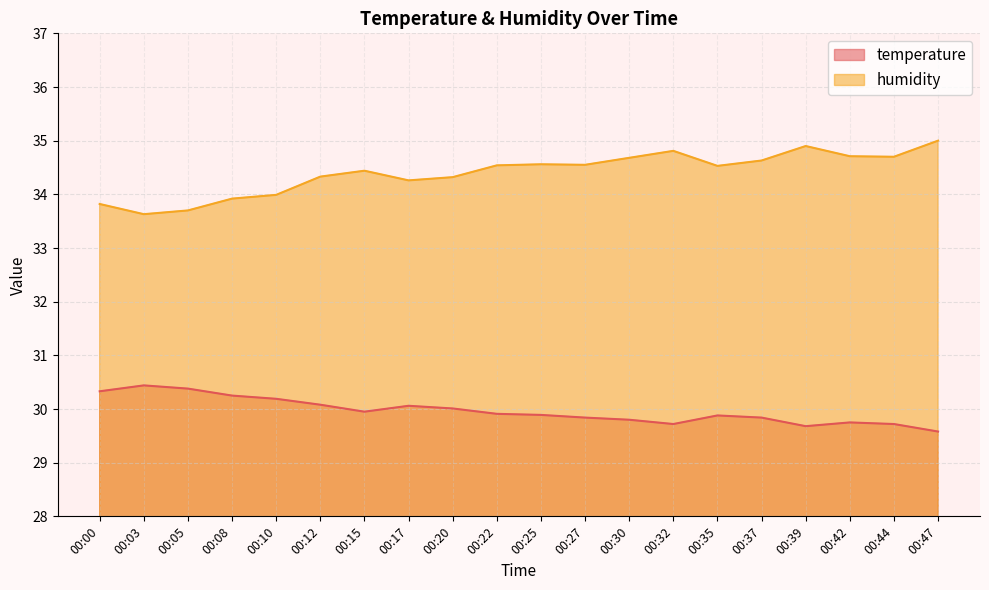

Rank the series at 00:42 from lowest to highest value.

temperature, humidity